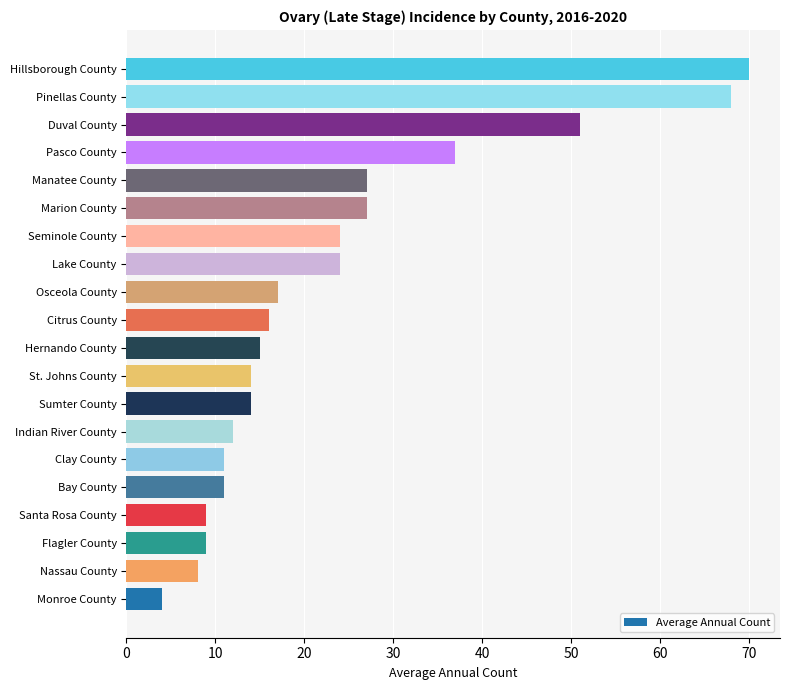

Is it true that the value at Lake County is 24?

True